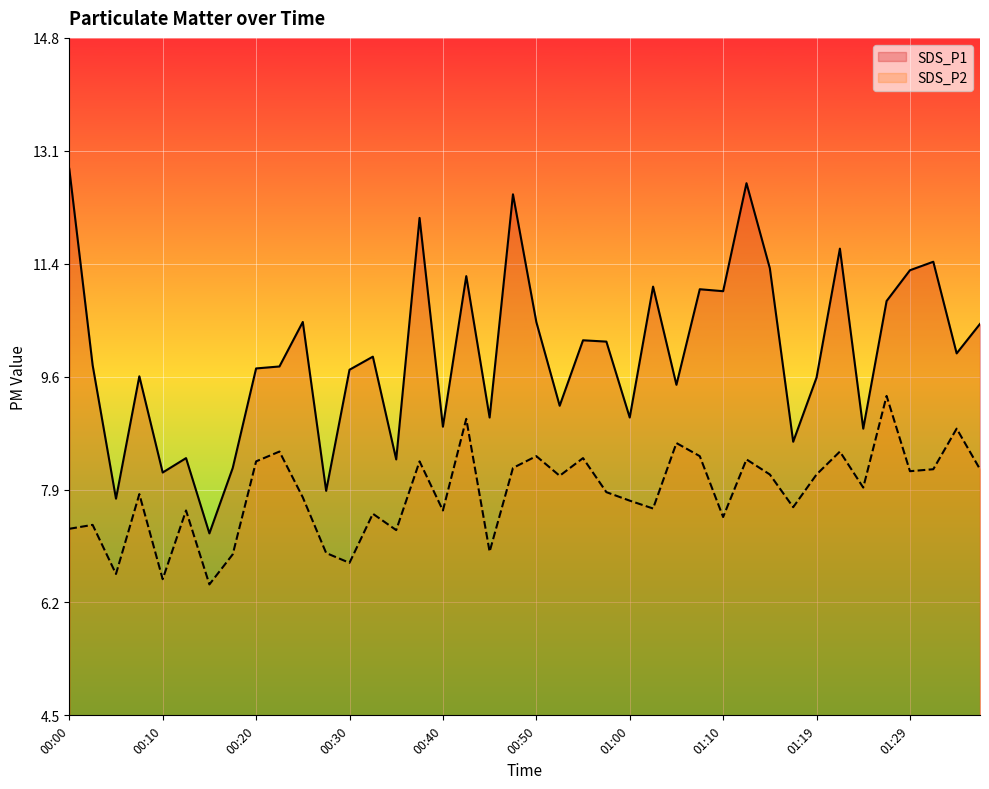

What is the label of the 24th point from the right?

00:40